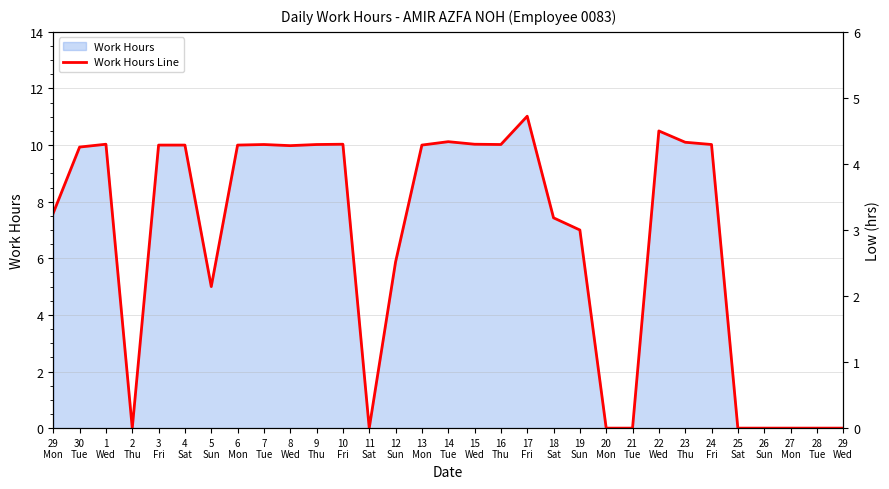

Which category has the highest value across all series?

17
Fri